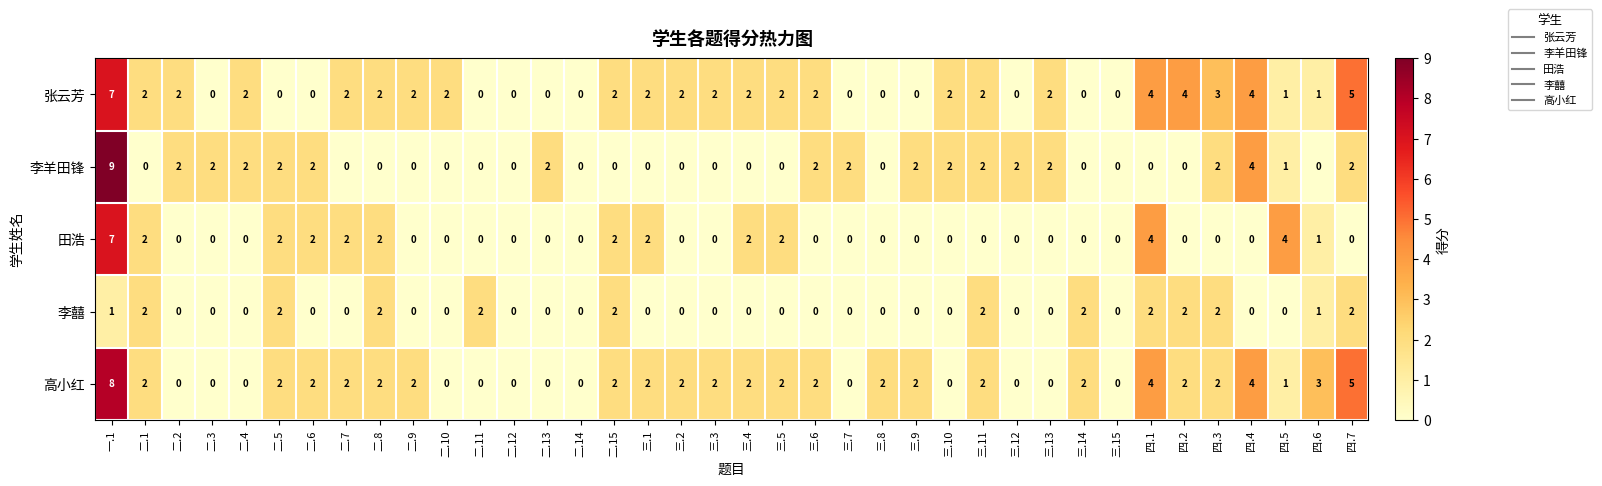

Which series has the largest range (max minus min)?

李羊田锋